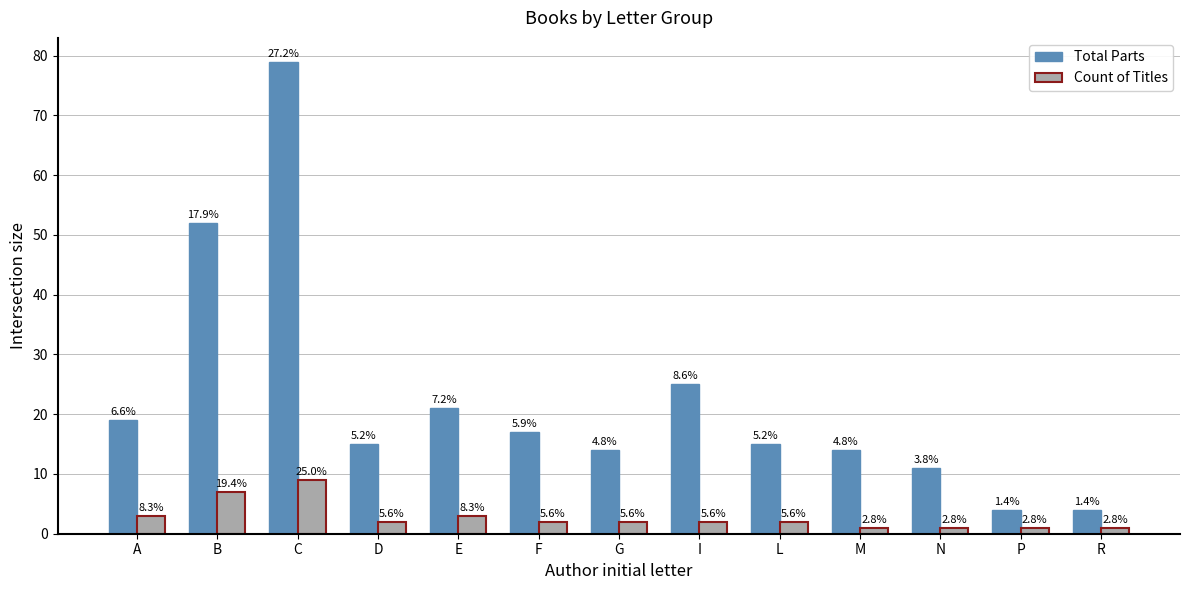

The value of Total Parts at N is 15. True or false?

False